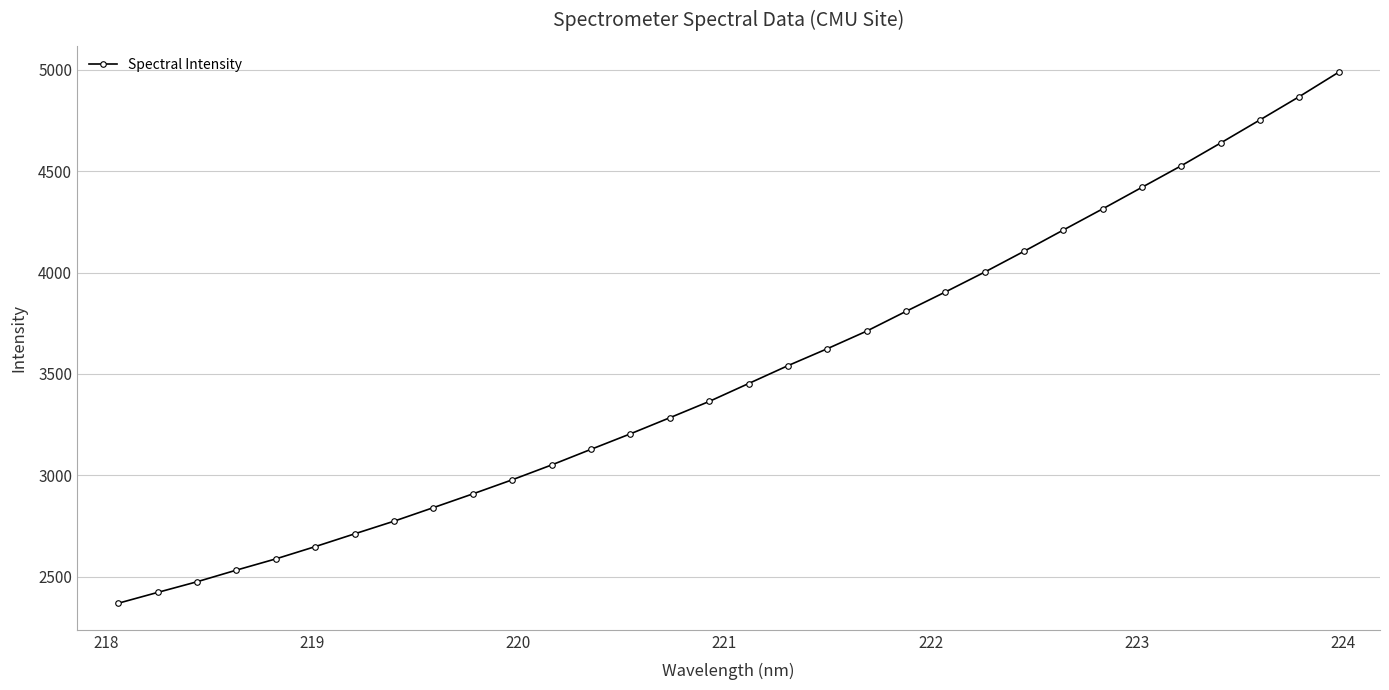

Count the number of values greater than 3452.

16